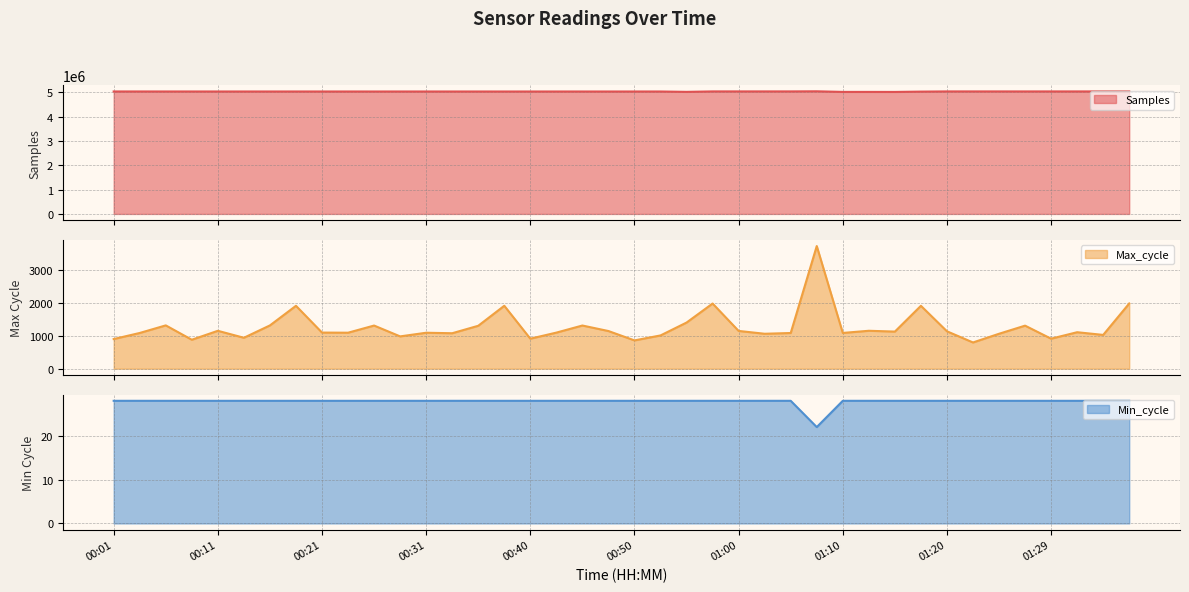

What is the label of the 20th point from the left?

00:48